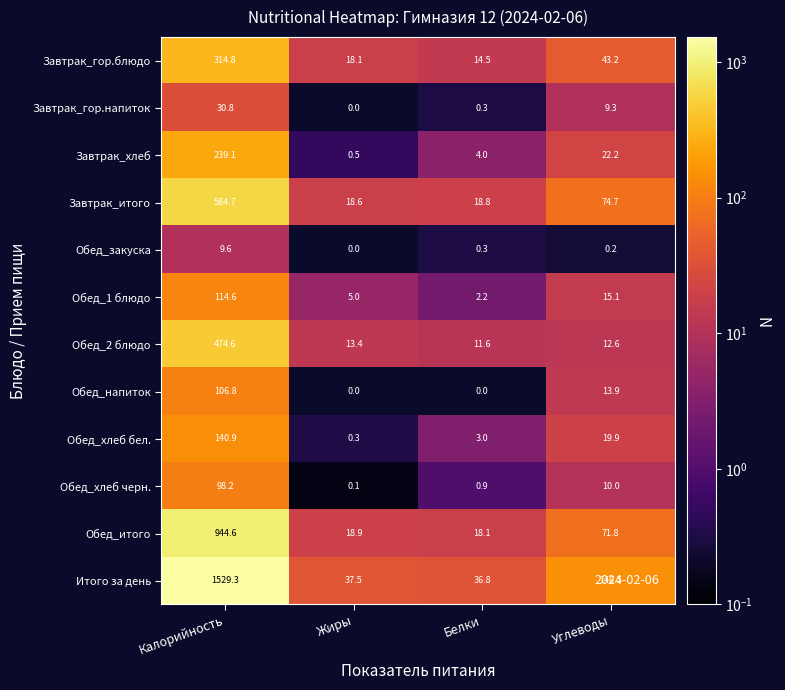

What is the total value across all series at Углеводы?

439.4